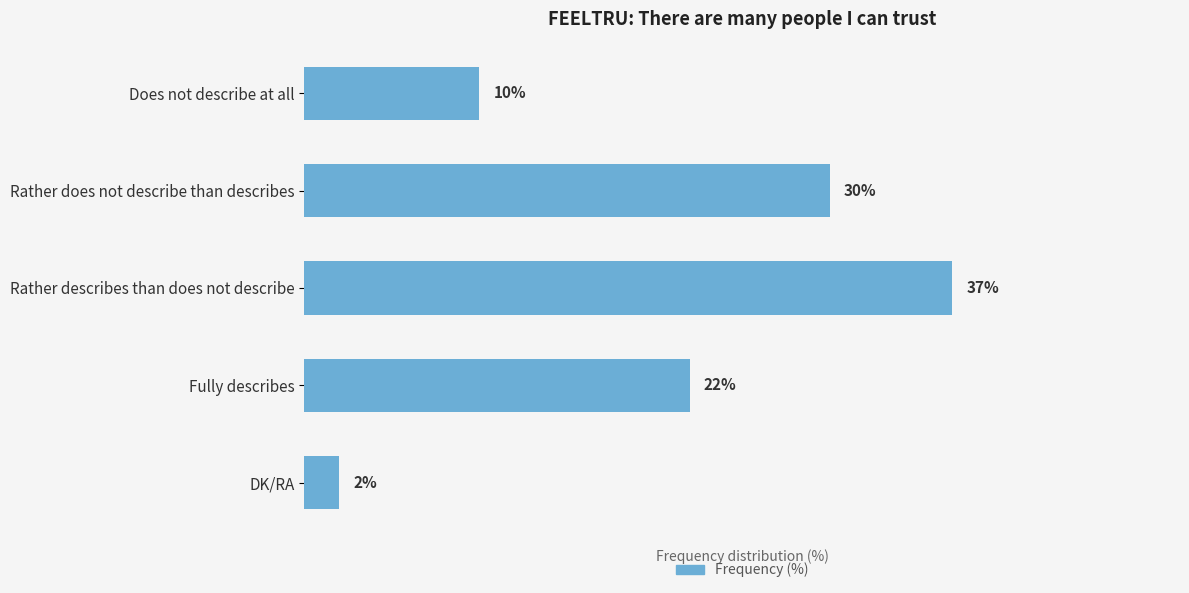

Which has a higher value, Rather does not describe than describes or Rather describes than does not describe?

Rather describes than does not describe